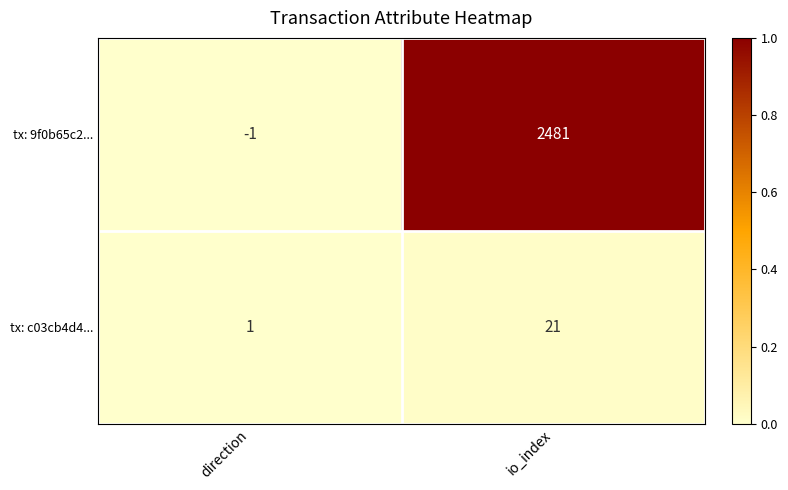

Rank the series by their maximum value, from highest to lowest.

tx: 9f0b65c2..., tx: c03cb4d4...